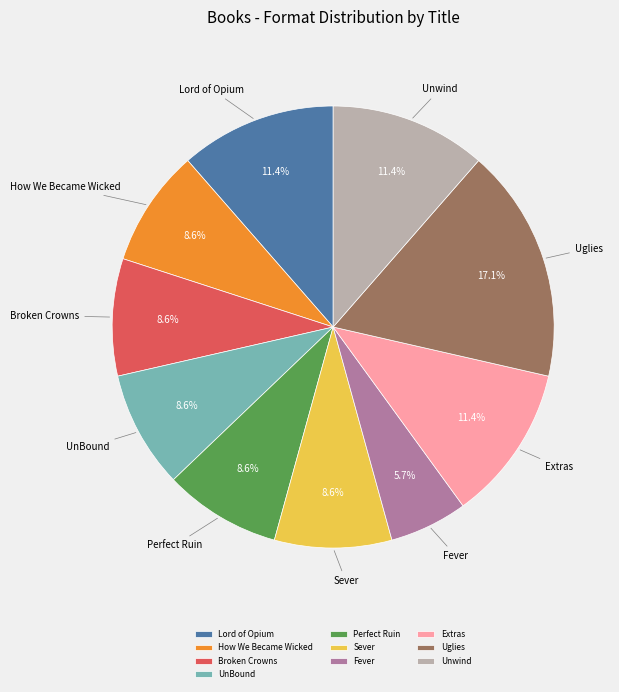

What percentage is NOT represented by Sever?

91.4%